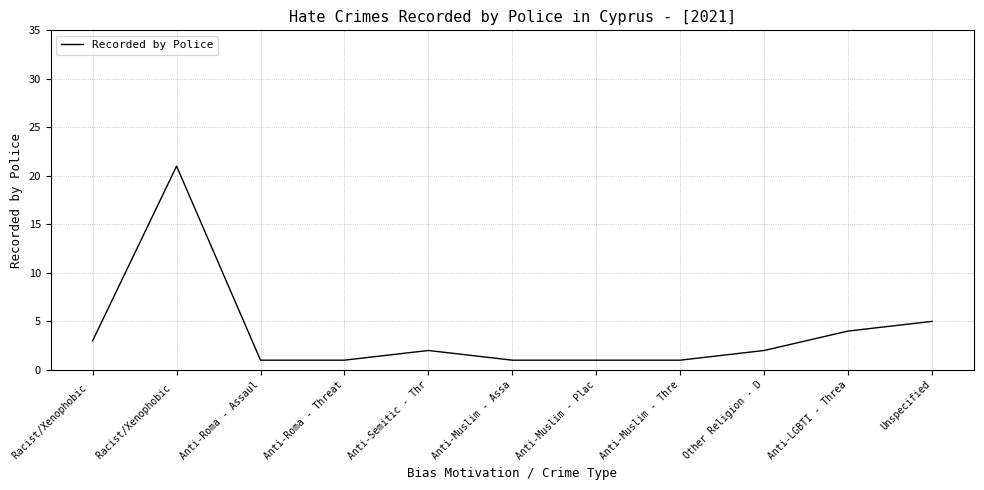

Is this an area chart (filled region under the line)?

No